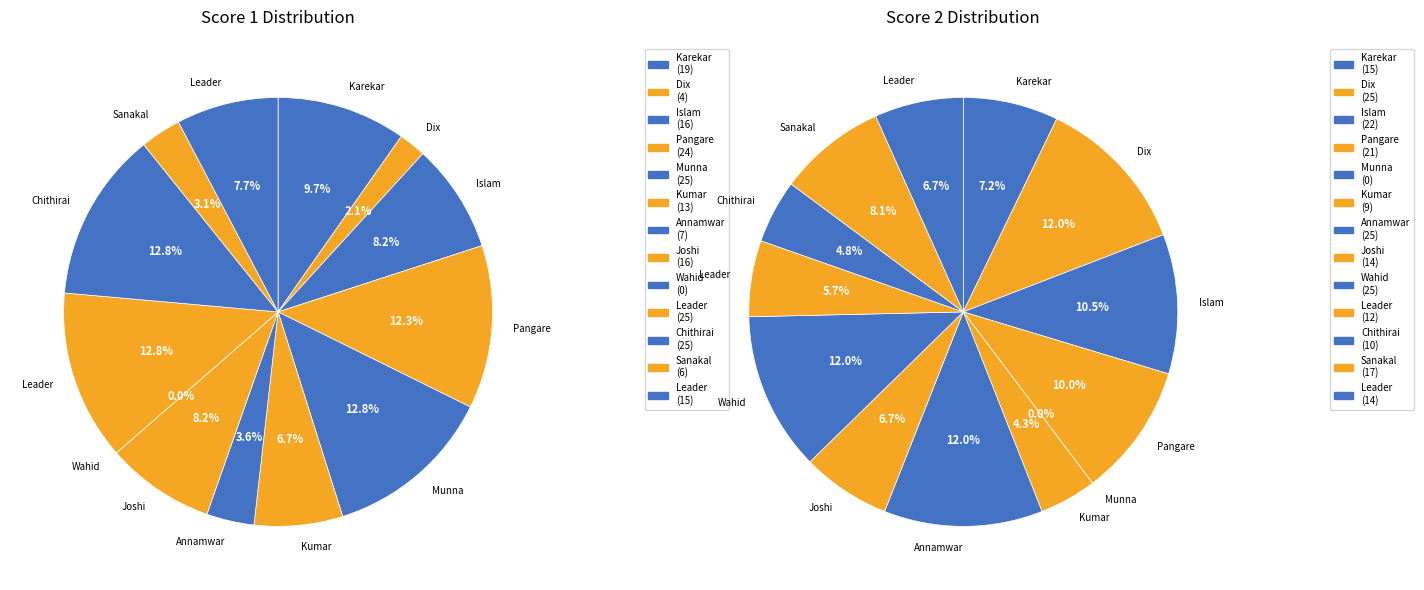

Is Munna Mazharul Islam the majority of the pie?

No